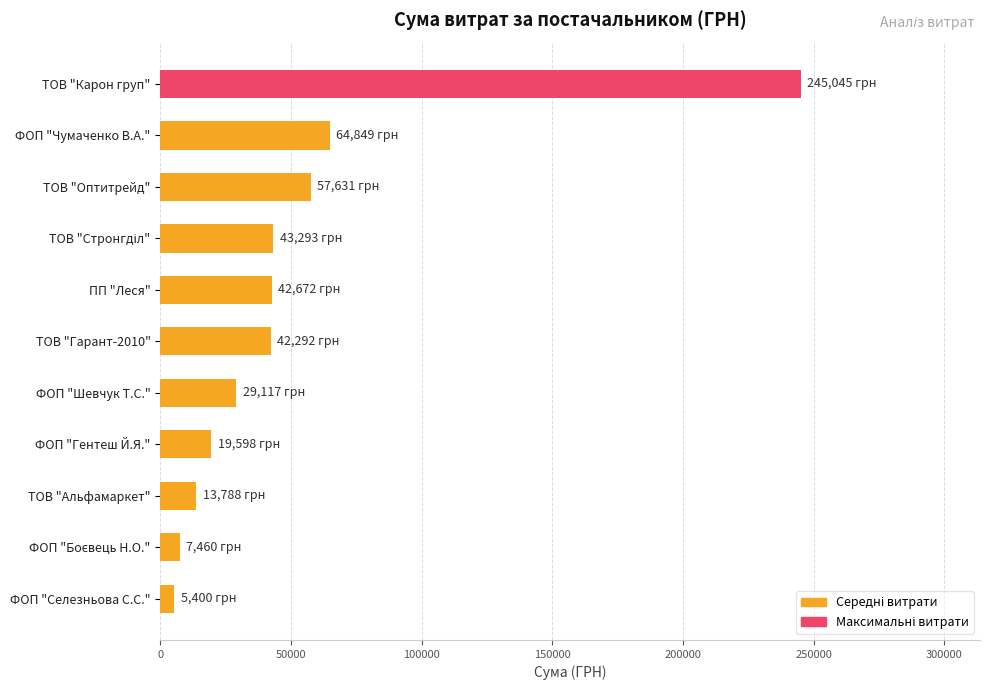

What is the change in value from ТОВ "Оптитрейд" to ФОП "Гентеш Й.Я."?

-38033.9